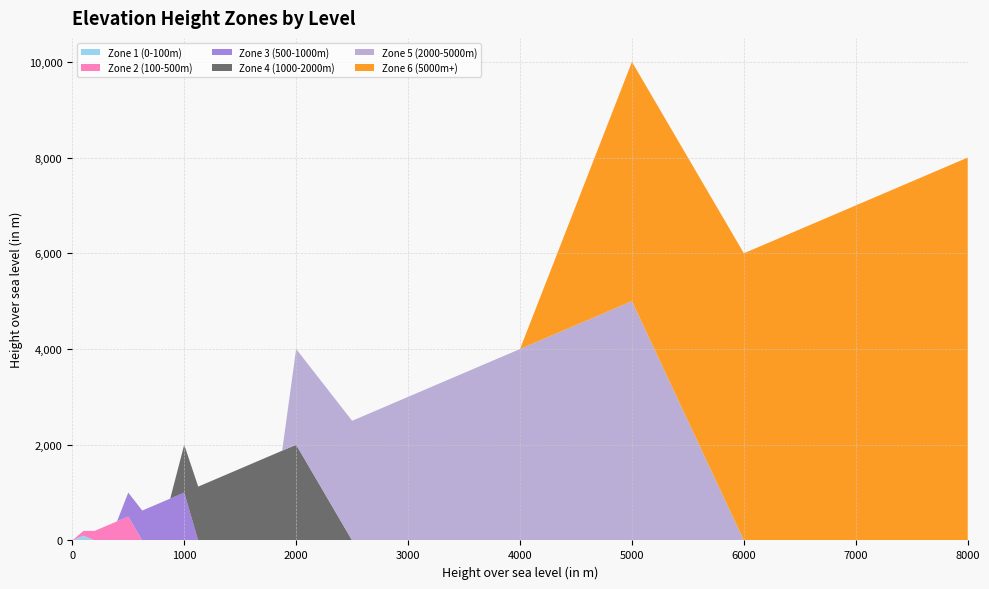

Reading right to left, transcribe all the data shown in this chart.

Zone 1 (0-100m): 0	0	0	0	0	0	0	0	0	0	0	0	0	0	0	0	0	0	0	0	0	0	100	0
Zone 2 (100-500m): 0	0	0	0	0	0	0	0	0	0	0	0	0	0	0	0	0	0	500	400	300	200	100	0
Zone 3 (500-1000m): 0	0	0	0	0	0	0	0	0	0	0	0	0	0	1000	875	750	625	500	0	0	0	0	0
Zone 4 (1000-2000m): 0	0	0	0	0	0	2000	1875	1750	1625	1500	1375	1250	1125	1000	0	0	0	0	0	0	0	0	0
Zone 5 (2000-5000m): 0	0	5000	4000	3000	2500	2000	0	0	0	0	0	0	0	0	0	0	0	0	0	0	0	0	0
Zone 6 (5000m+): 8000	6000	5000	0	0	0	0	0	0	0	0	0	0	0	0	0	0	0	0	0	0	0	0	0